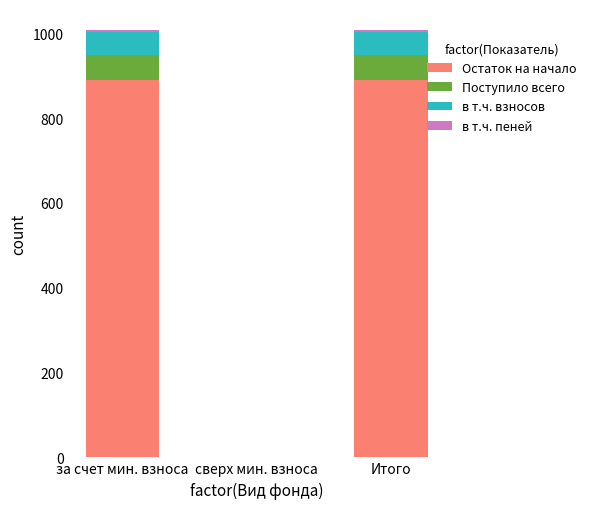

How many series are shown in this chart?

4